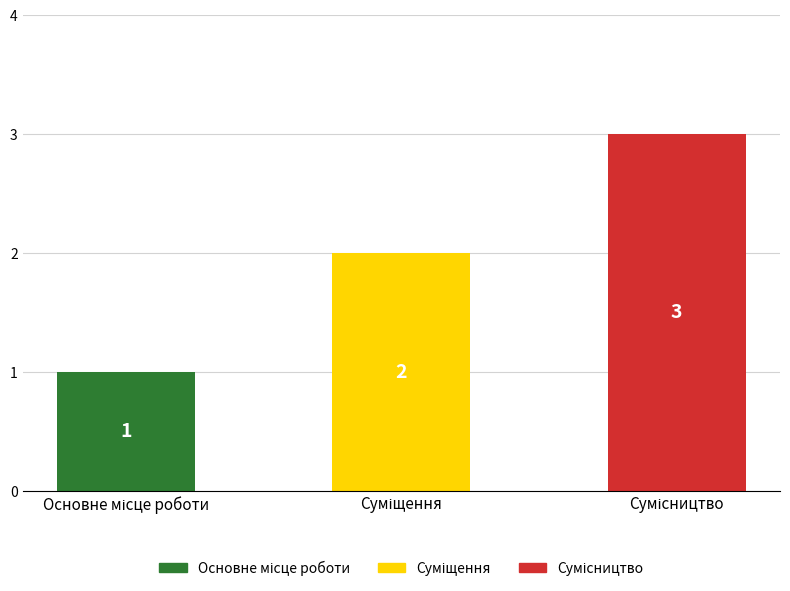

How many values are below 2?

1